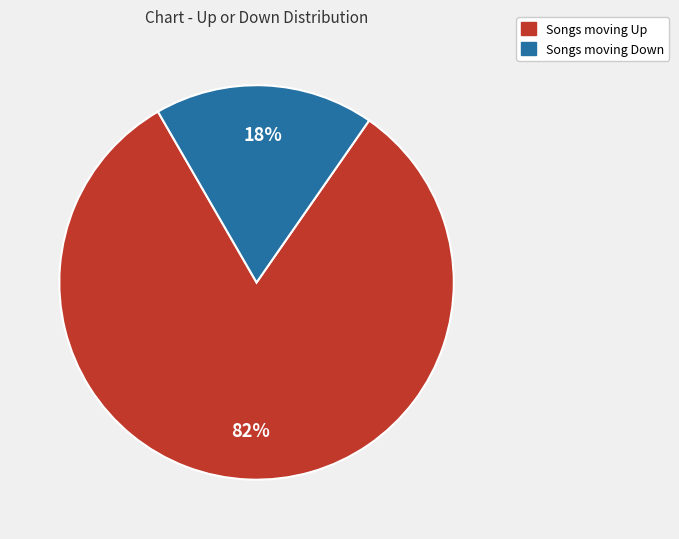

Approximately how many times larger is the value at Songs moving Up compared to Songs moving Down?

4.6